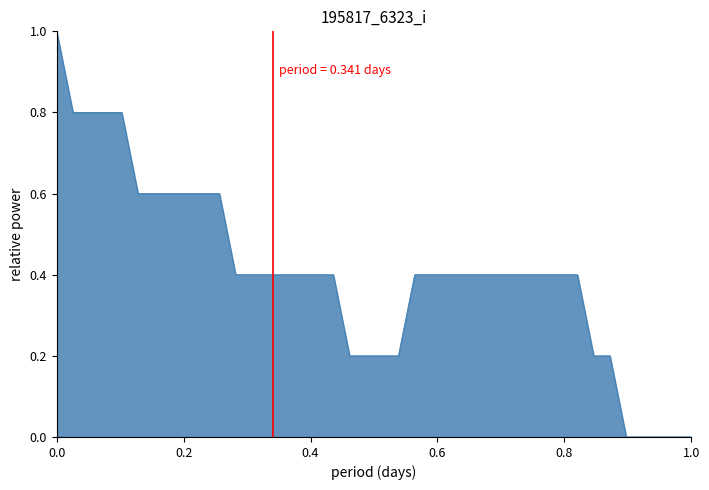

What is the maximum value shown in the chart?

1.0